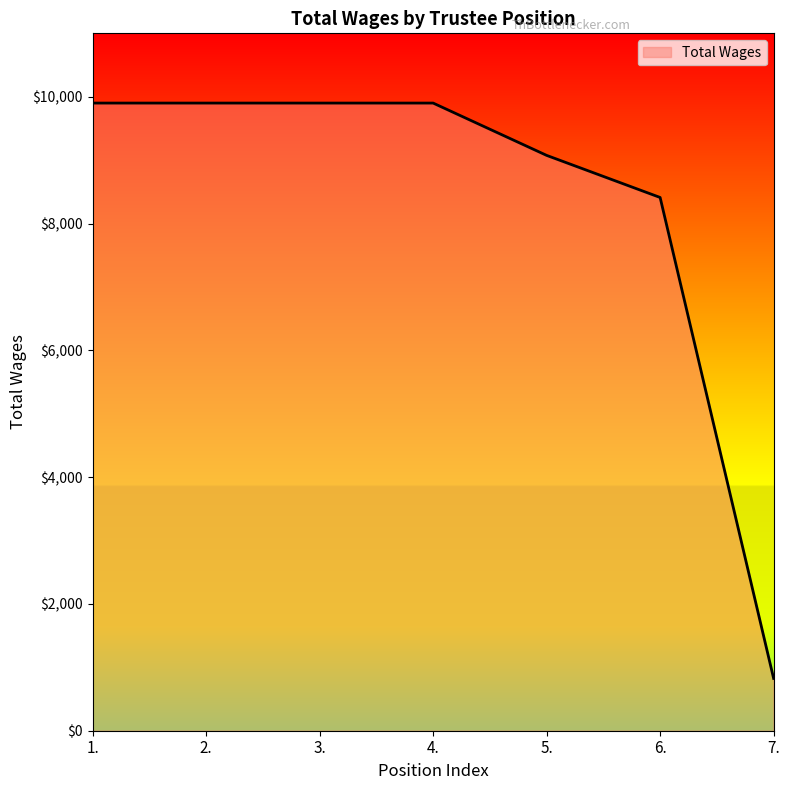

What is the minimum value shown in the chart?

825